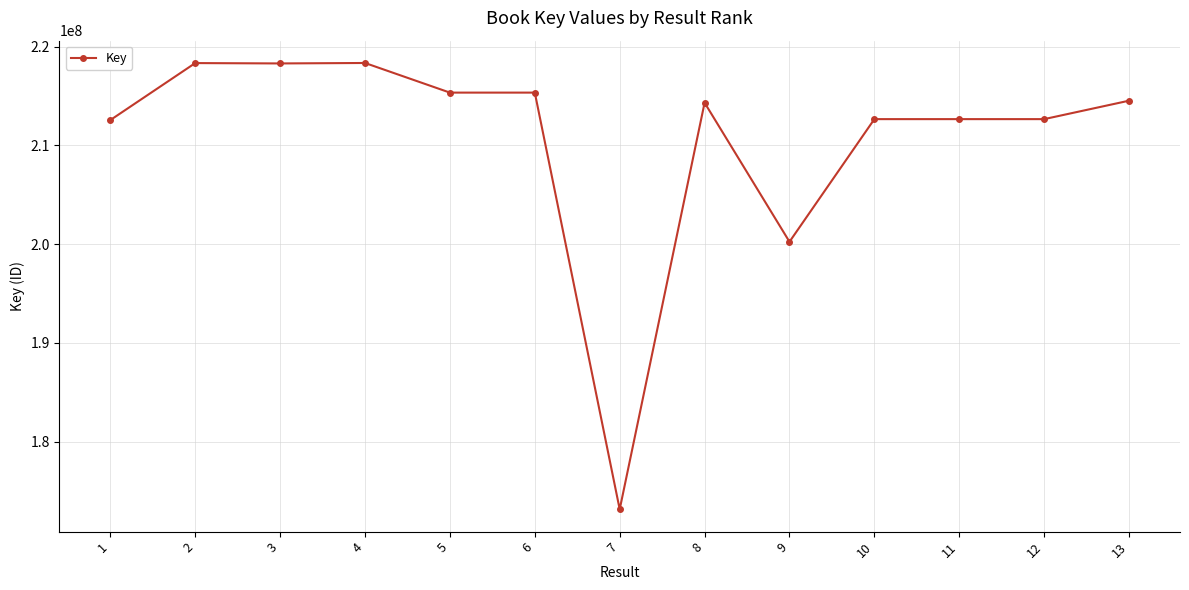

What is the change in value from 1 to 9?

-12324039